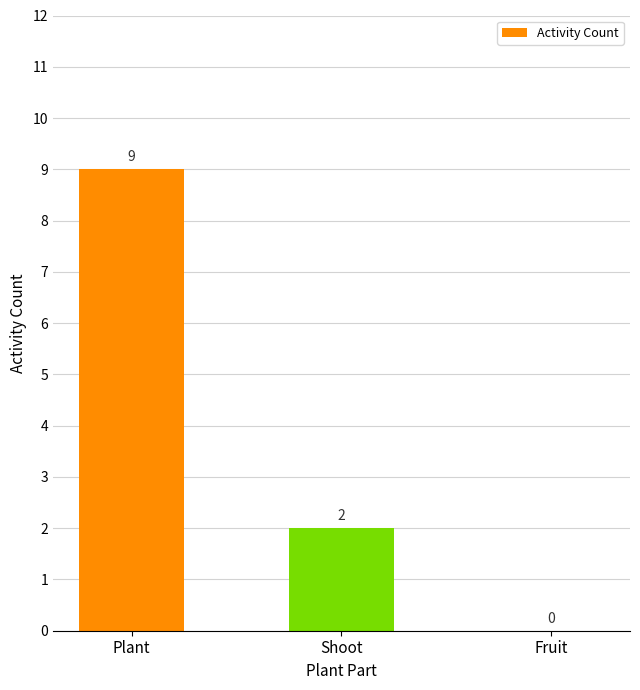

Reading left to right, extract all data points from this chart.

9	2	0